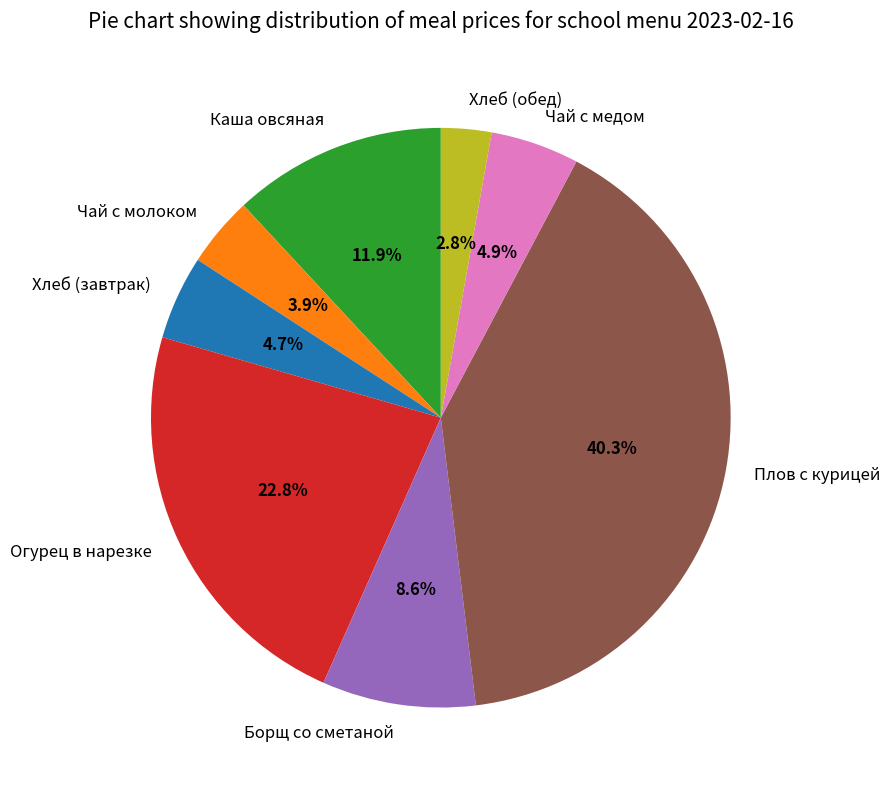

Which category has the smallest portion of the pie?

Хлеб (обед)